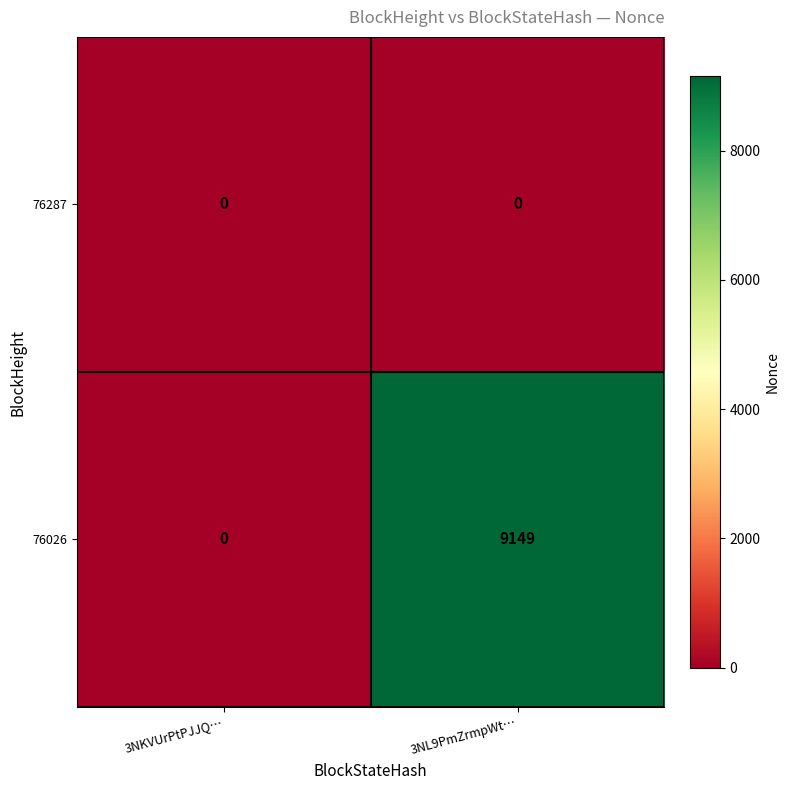

List the labels in order of 76026 value, smallest first.

3NKVUrPtPJJQ…, 3NL9PmZrmpWt…